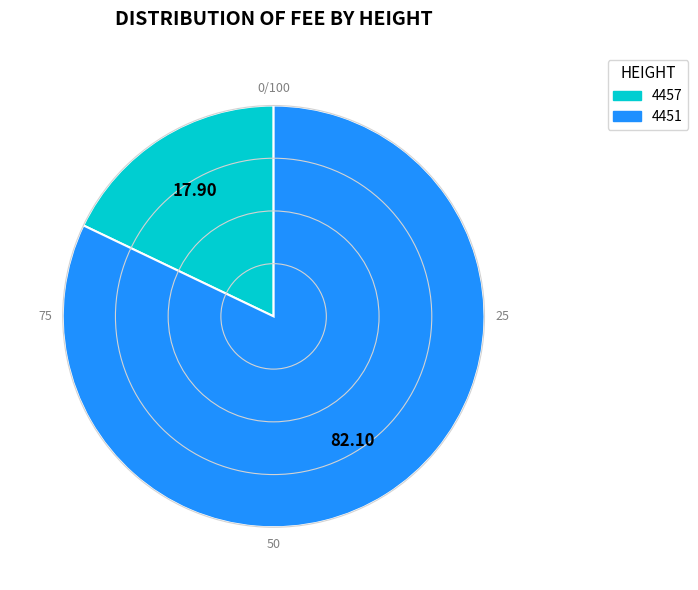

Which slice is the largest?

4451